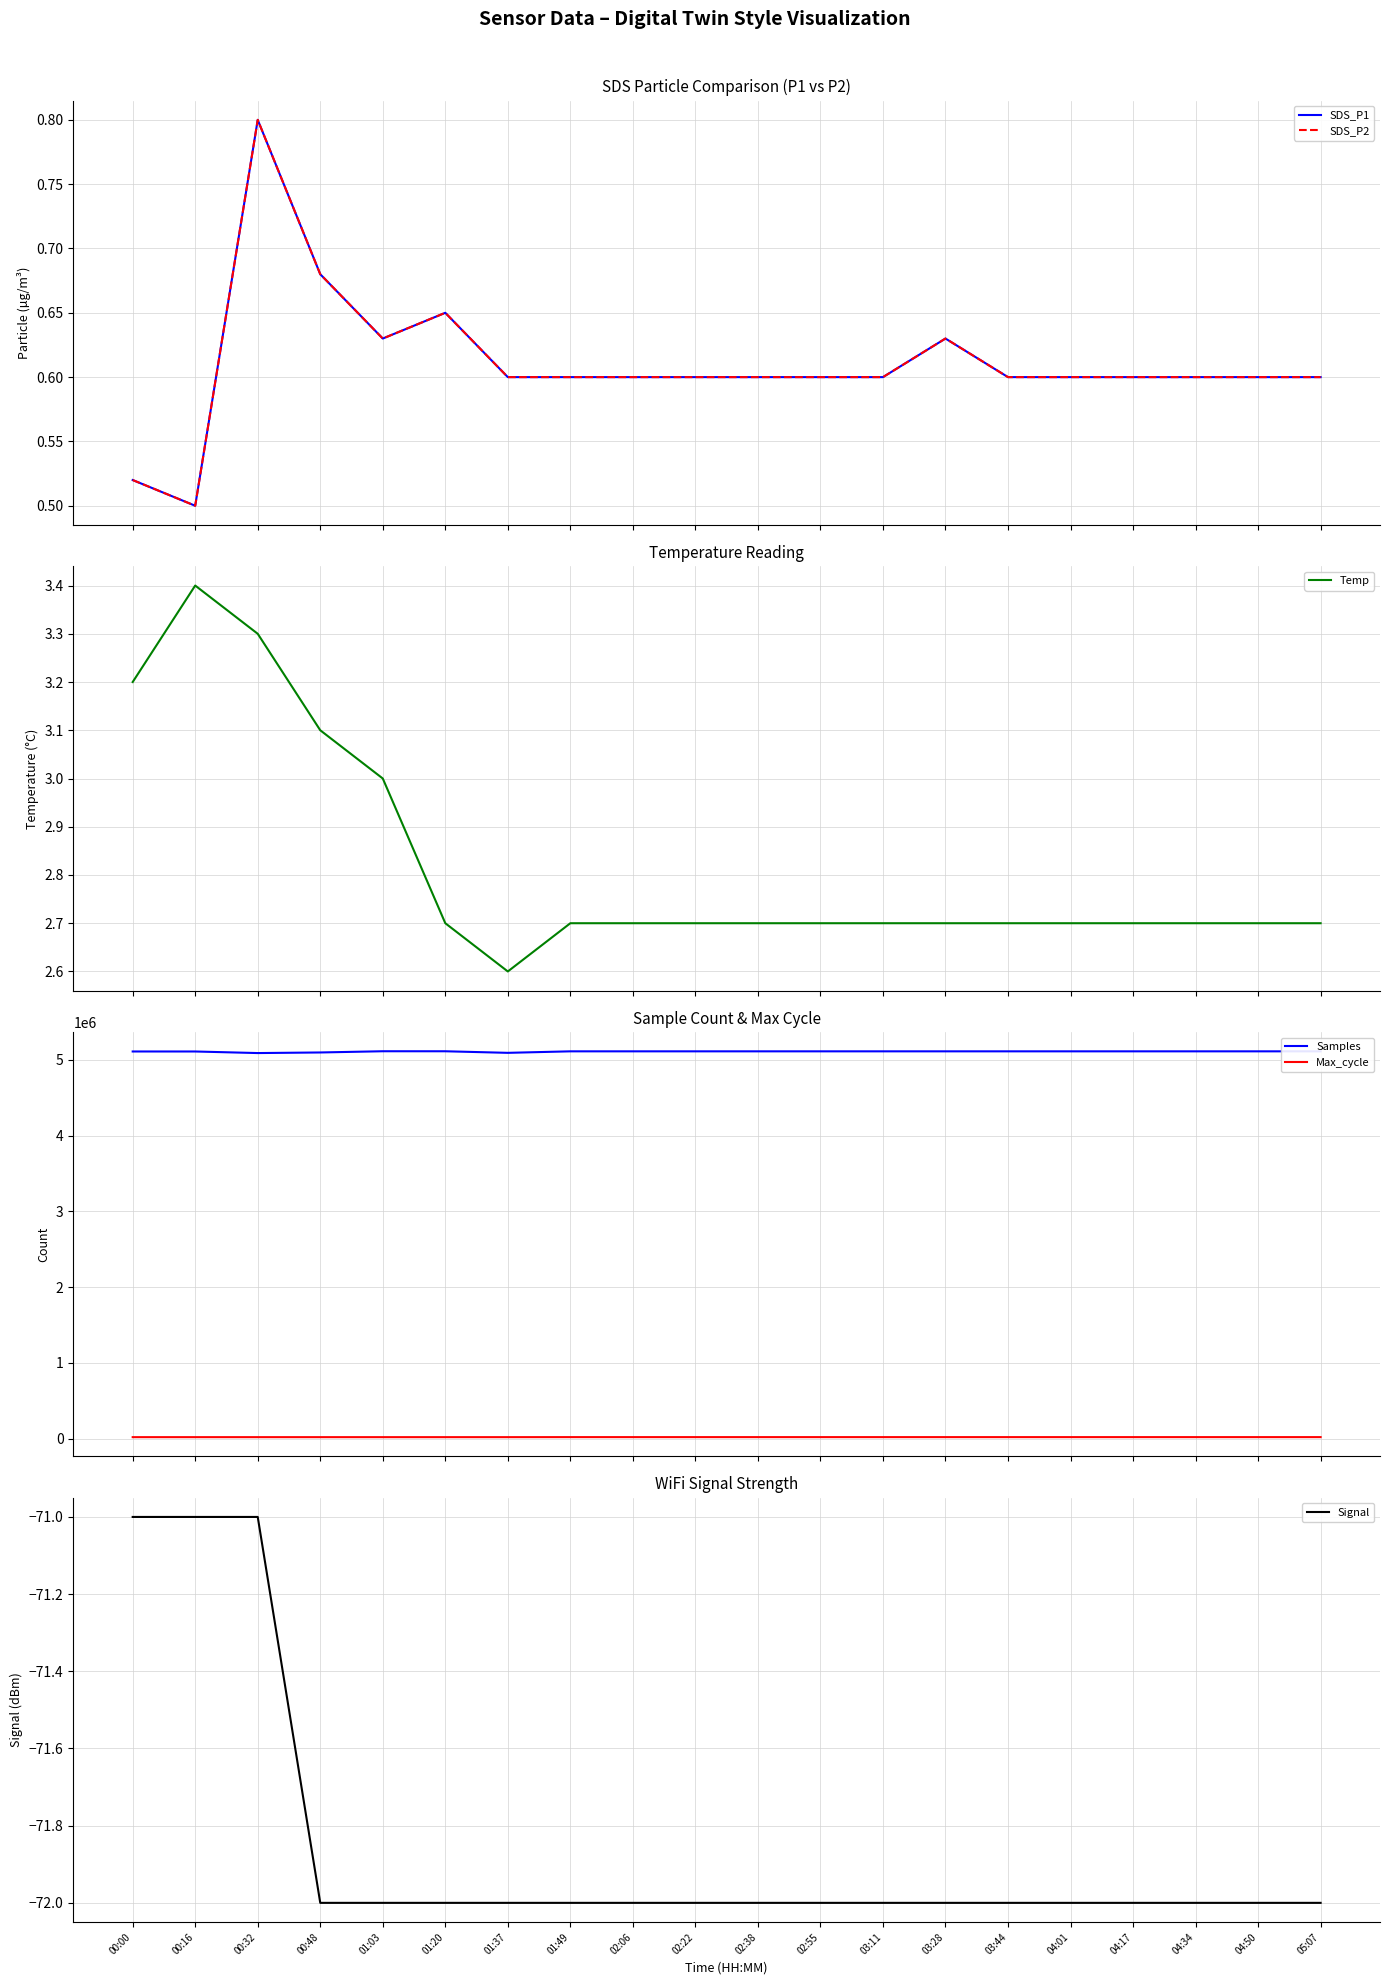

List the labels in order of Signal value, largest first.

00:00, 00:16, 00:32, 00:48, 01:03, 01:20, 01:37, 01:49, 02:06, 02:22, 02:38, 02:55, 03:11, 03:28, 03:44, 04:01, 04:17, 04:34, 04:50, 05:07